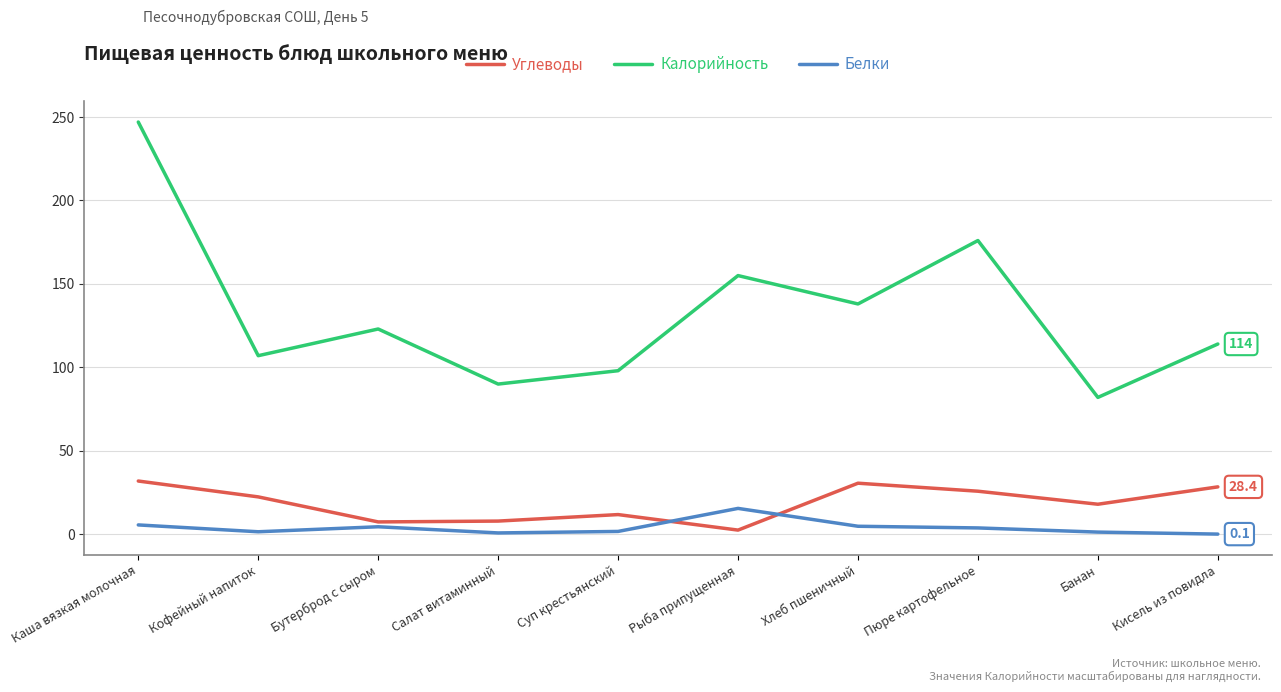

Which series has the largest range (max minus min)?

Калорийность